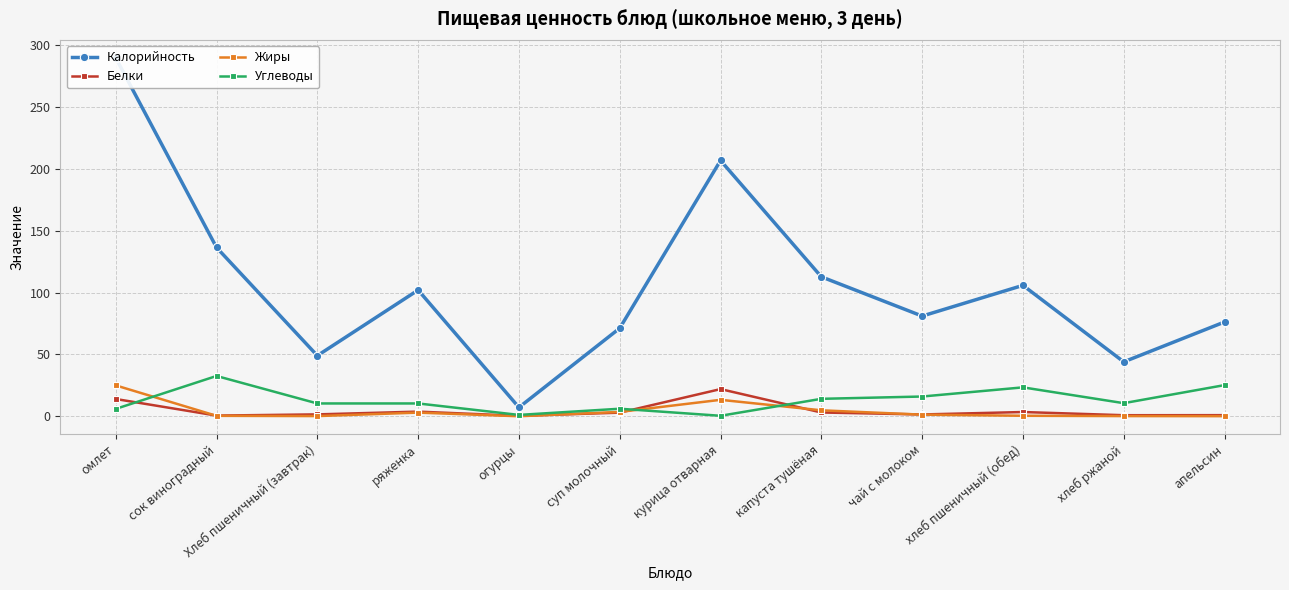

At which category does Белки reach its first local valley?

сок виноградный